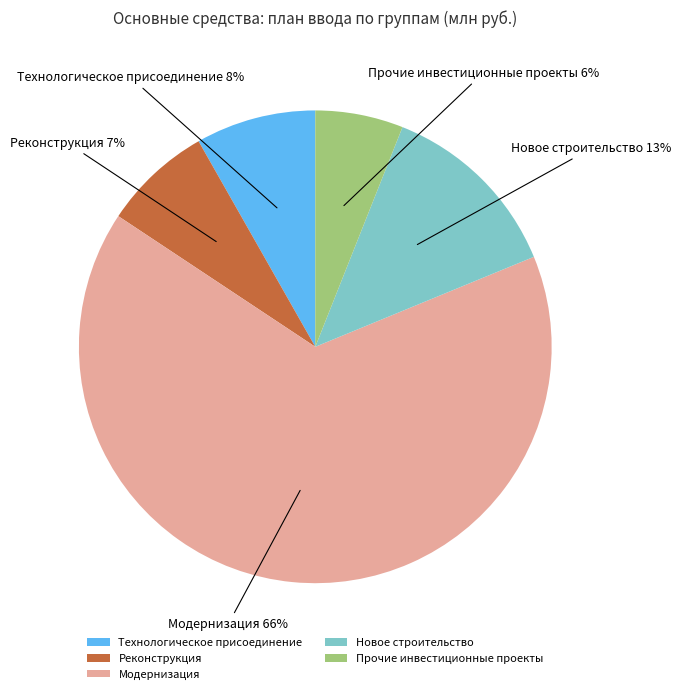

Does any single category account for the majority?

Yes